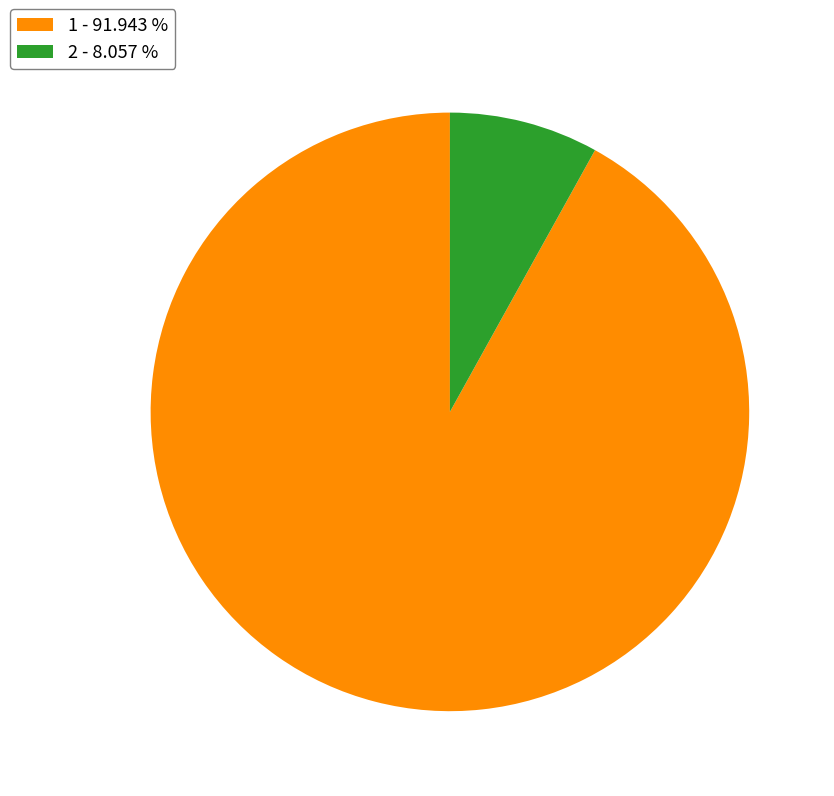

Does 2 represent more than half of the total?

No